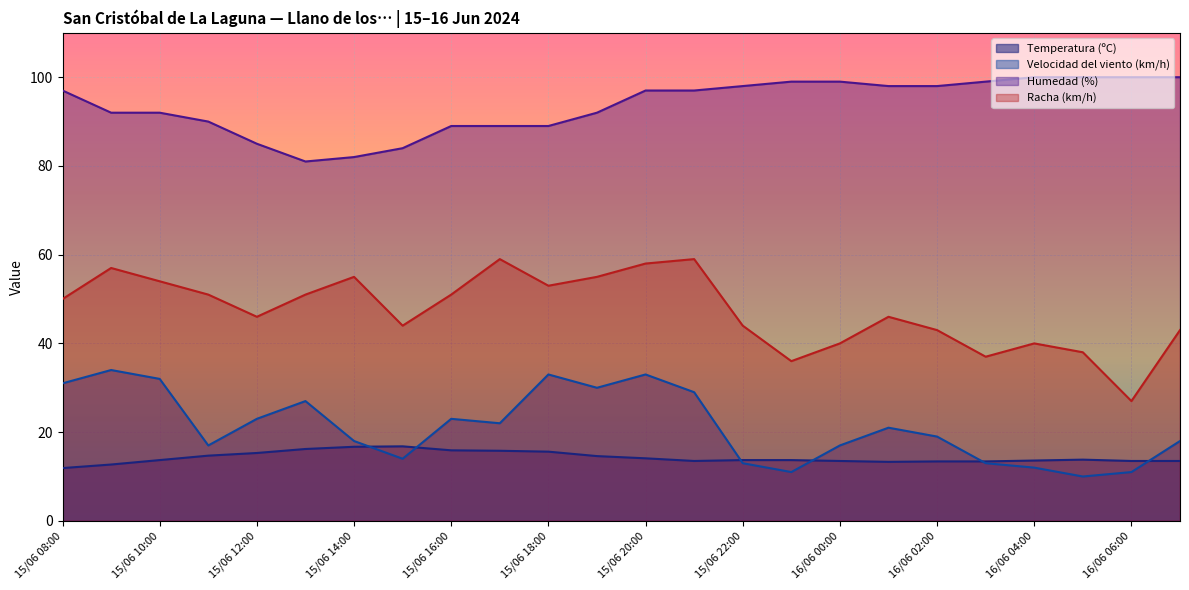

Reading left to right, extract all data points from this chart.

Temperatura (ºC): 11.9	12.7	13.7	14.7	15.3	16.2	16.7	16.8	15.9	15.8	15.6	14.6	14.1	13.5	13.7	13.7	13.5	13.3	13.4	13.4	13.6	13.8	13.5	13.5
Velocidad del viento (km/h): 31.0	34.0	32.0	17.0	23.0	27.0	18.0	14.0	23.0	22.0	33.0	30.0	33.0	29.0	13.0	11.0	17.0	21.0	19.0	13.0	12.0	10.0	11.0	18.0
Humedad (%): 97.0	92.0	92.0	90.0	85.0	81.0	82.0	84.0	89.0	89.0	89.0	92.0	97.0	97.0	98.0	99.0	99.0	98.0	98.0	99.0	100.0	100.0	100.0	100.0
Racha (km/h): 50.0	57.0	54.0	51.0	46.0	51.0	55.0	44.0	51.0	59.0	53.0	55.0	58.0	59.0	44.0	36.0	40.0	46.0	43.0	37.0	40.0	38.0	27.0	43.0